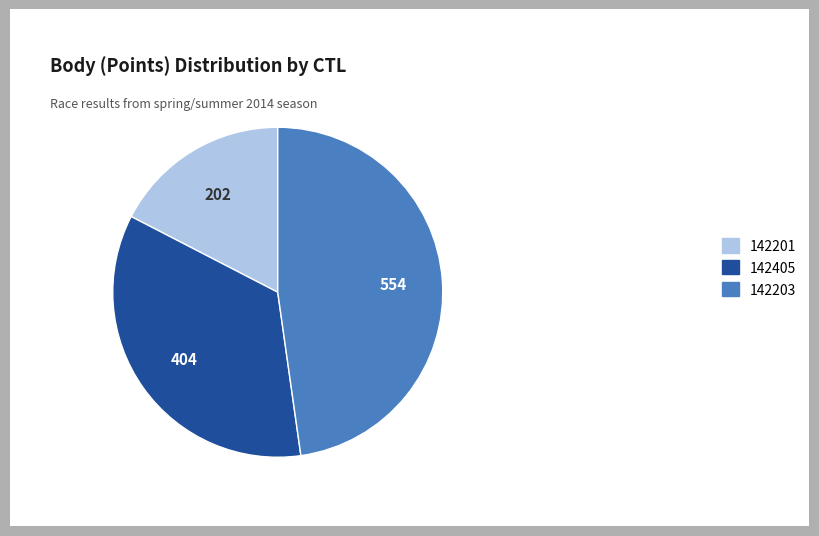

What is the ratio of the value at 142203 to the value at 142201?

2.7